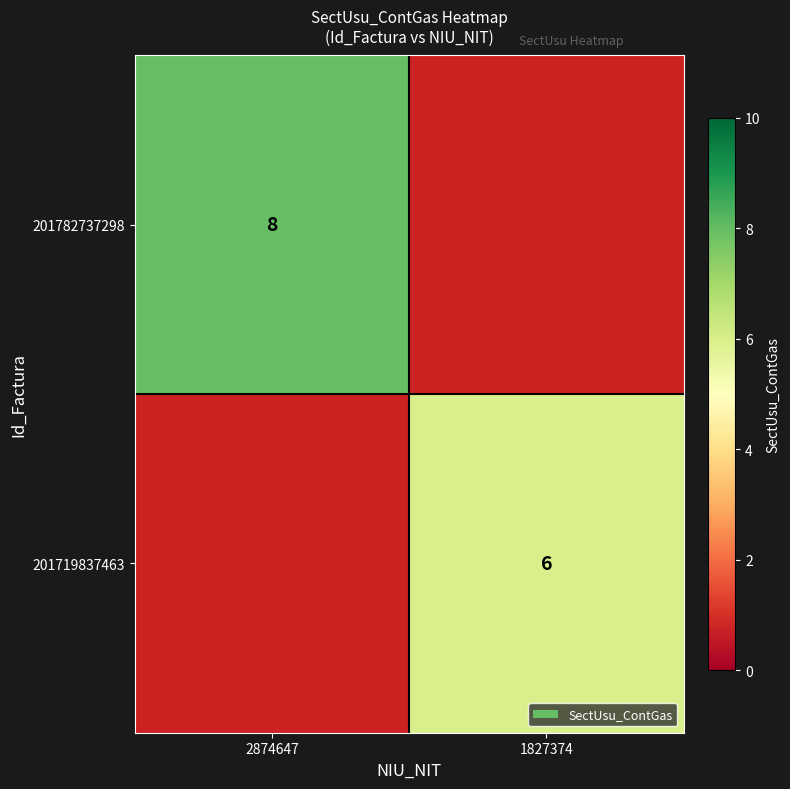

True or false: 201719837463 has a value of 2 at 1827374.

False